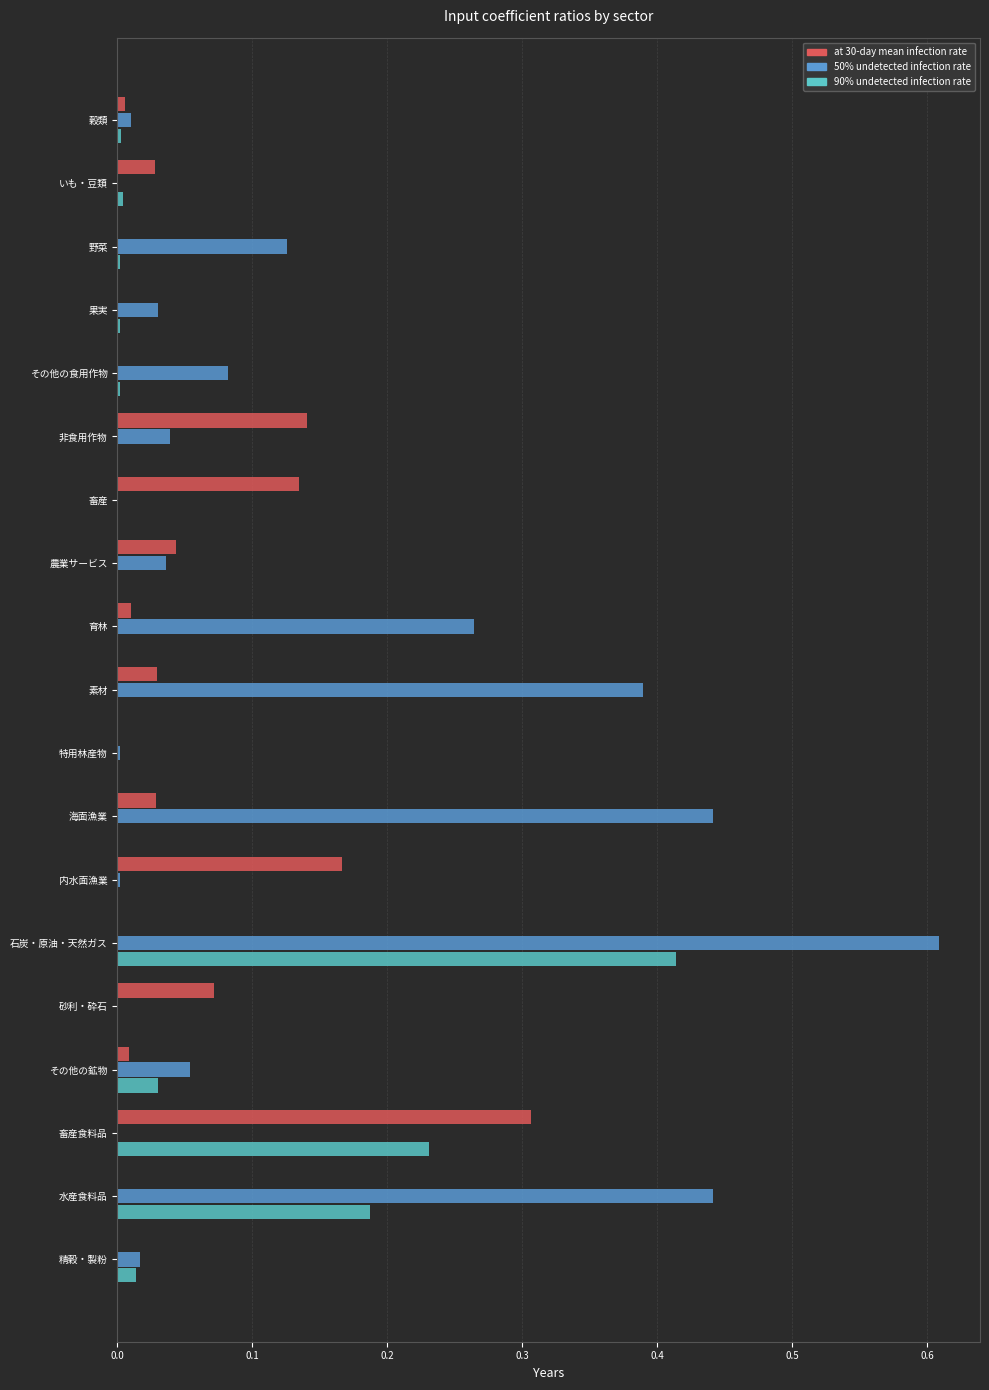

Which label corresponds to the largest value in the chart?

石炭・原油・天然ガス